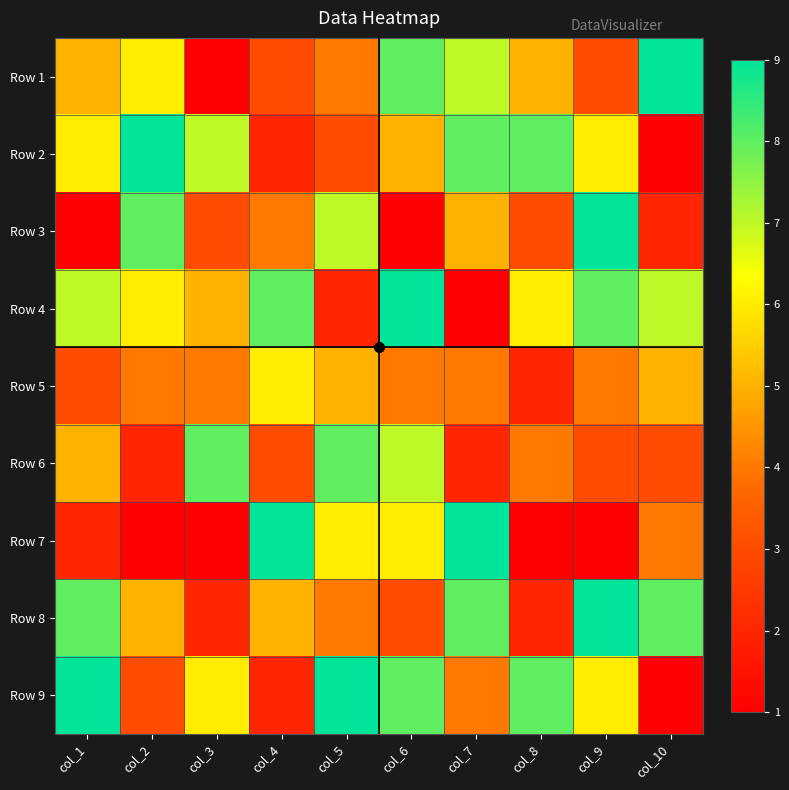

List the series in order of their peak value, lowest first.

Row 5, Row 6, Row 1, Row 2, Row 3, Row 4, Row 7, Row 8, Row 9